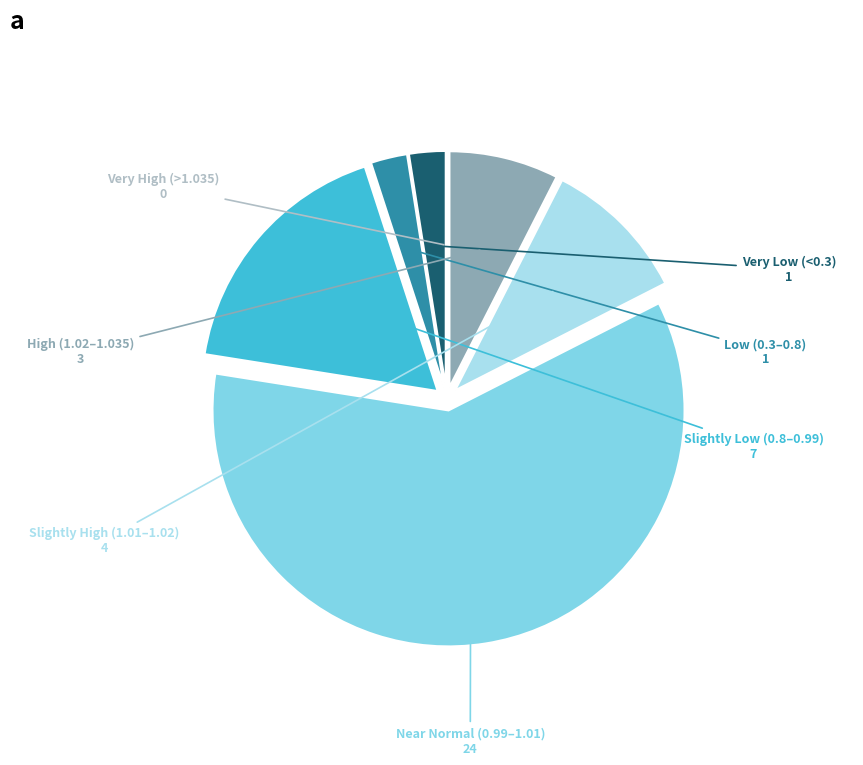

Is there any slice that represents more than half of the pie?

Yes